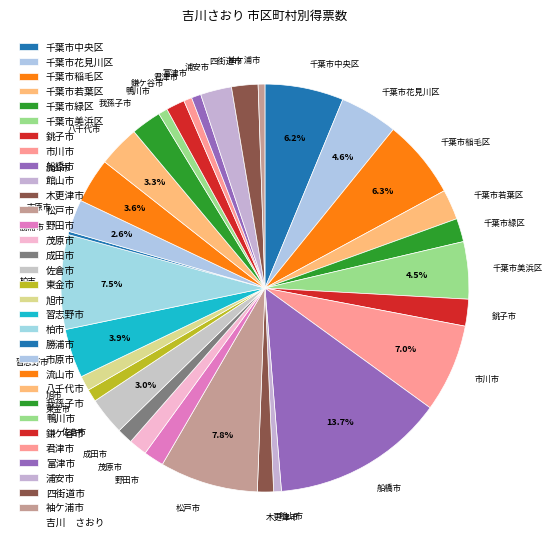

Is 成田市 the majority of the pie?

No